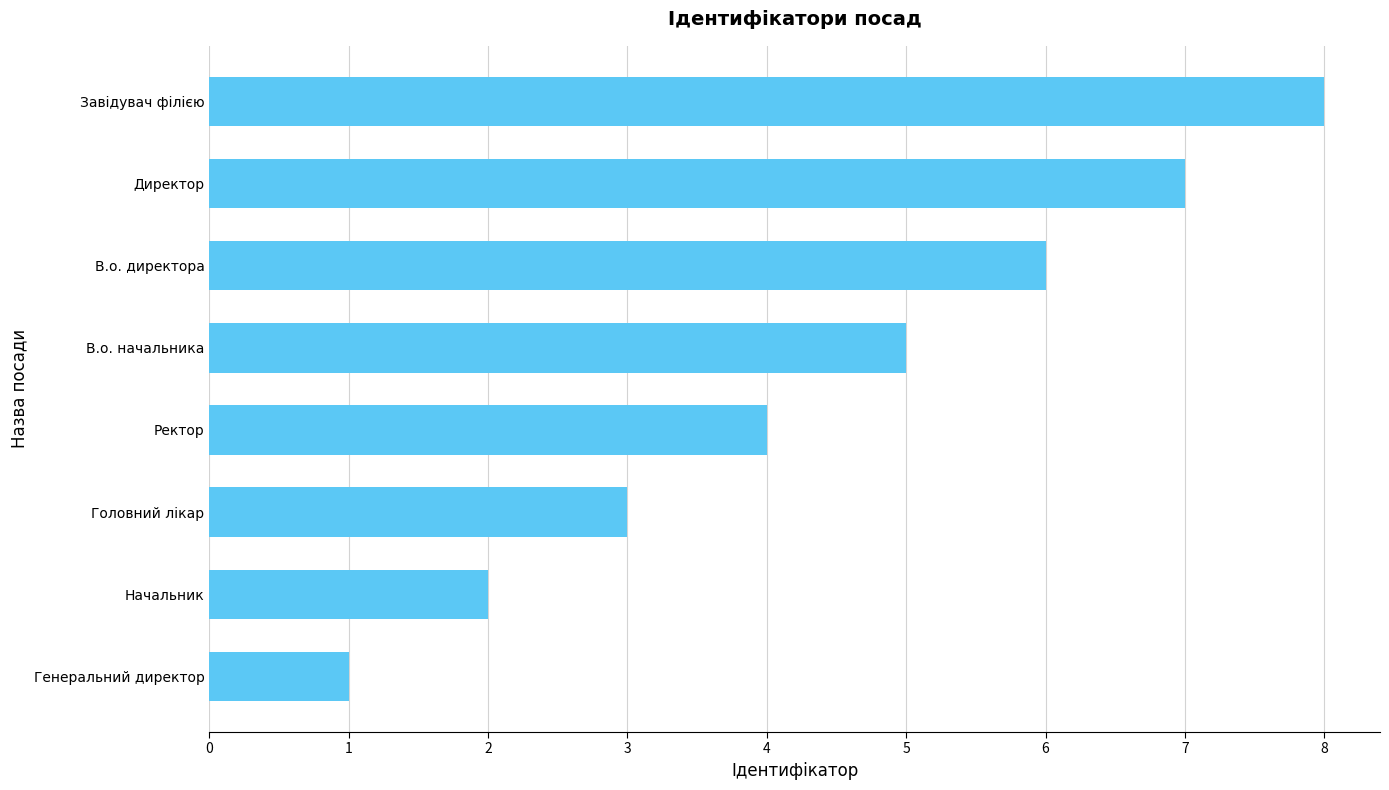

How many bars are there in total?

8